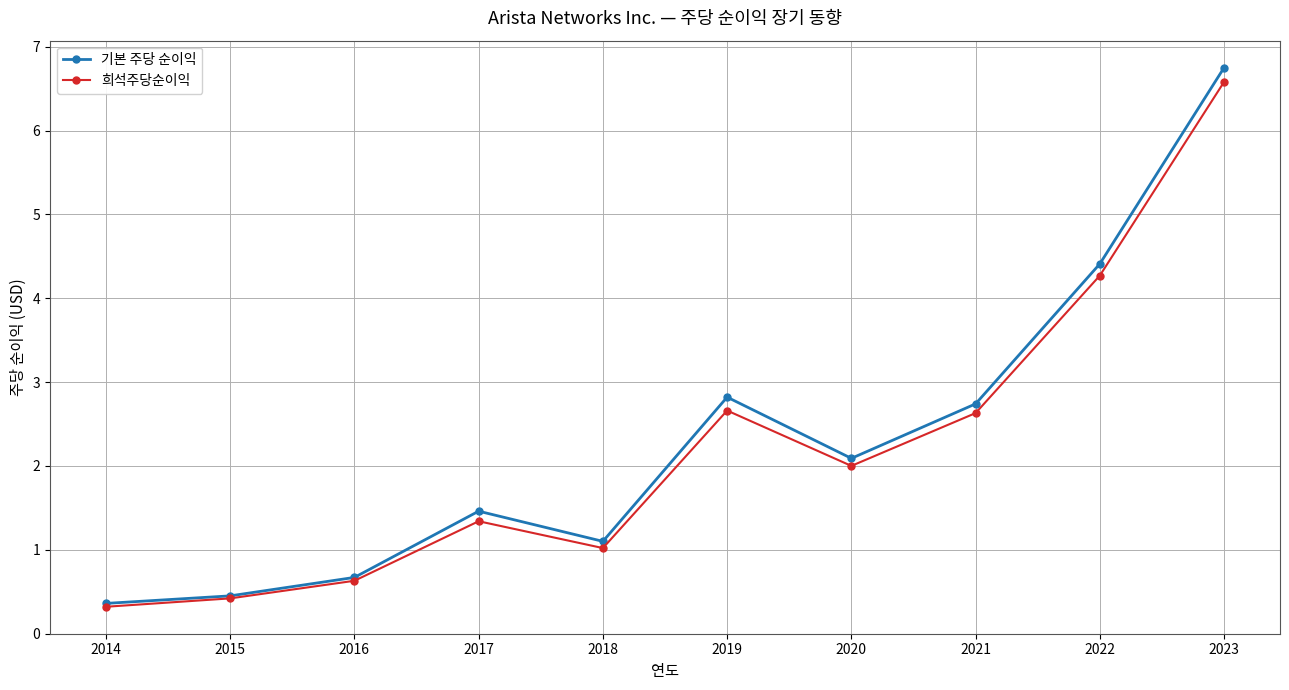

Where is the first local minimum for 희석주당순이익?

2018